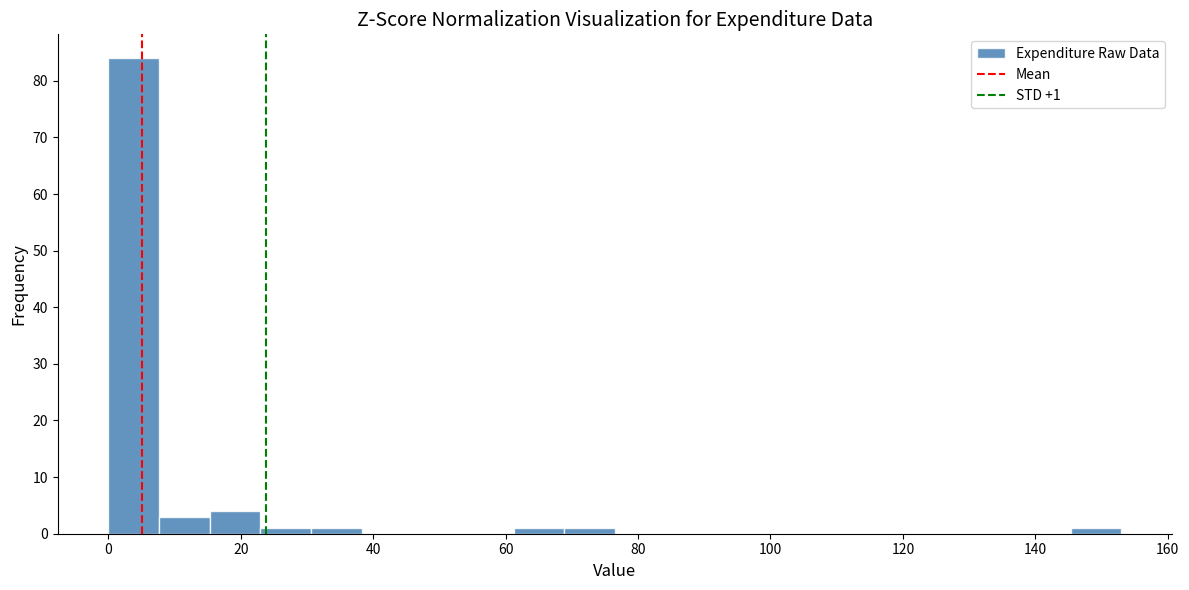

Read against the x-axis, roughly where is the centre of the tallest bar?

4